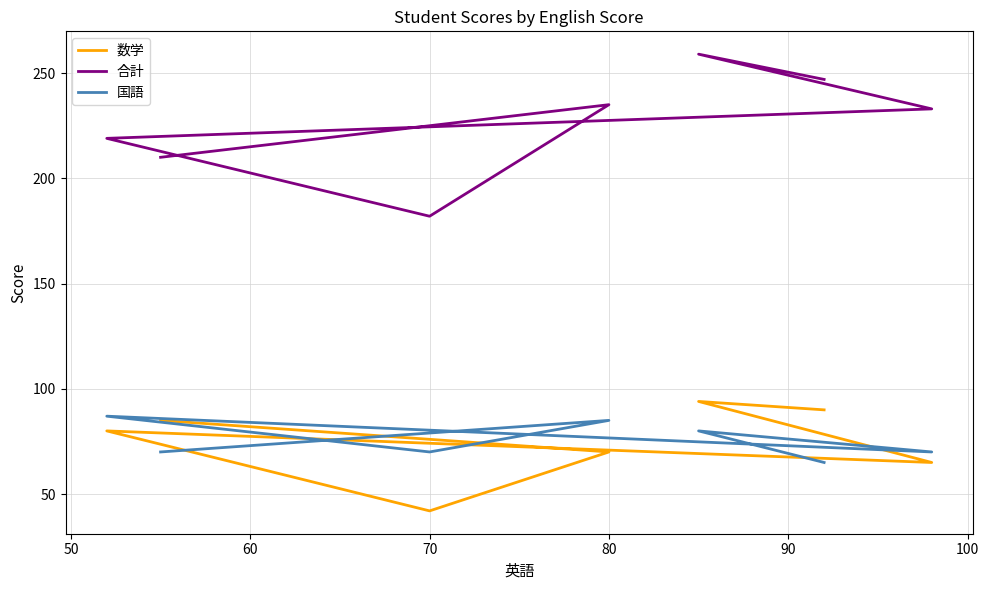

In 合計, how many points are lower than both neighbors (excluding endpoints)?

1